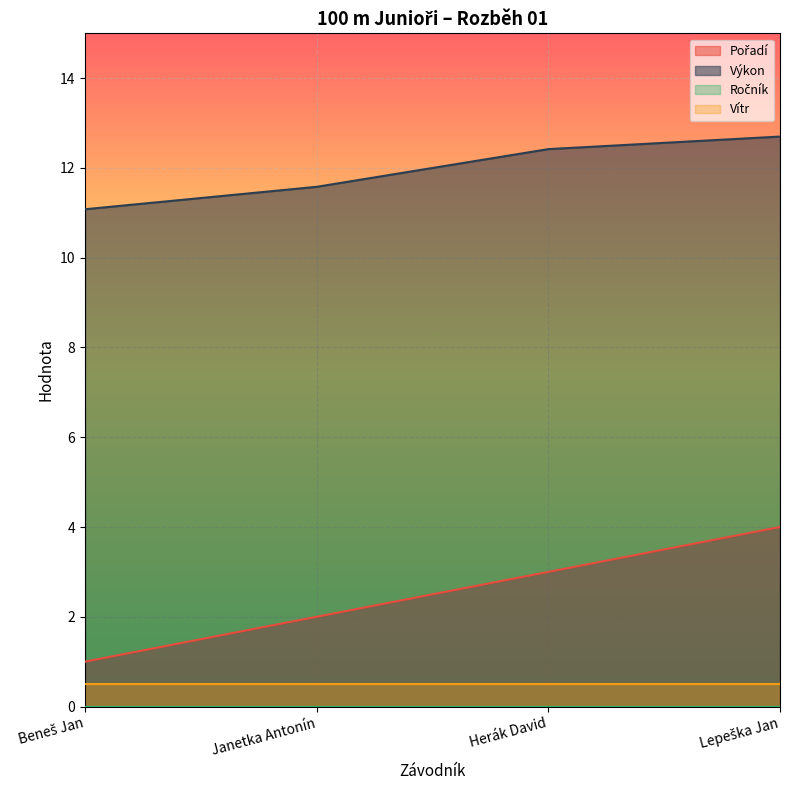

True or false: Vítr and Výkon intersect in this chart.

False